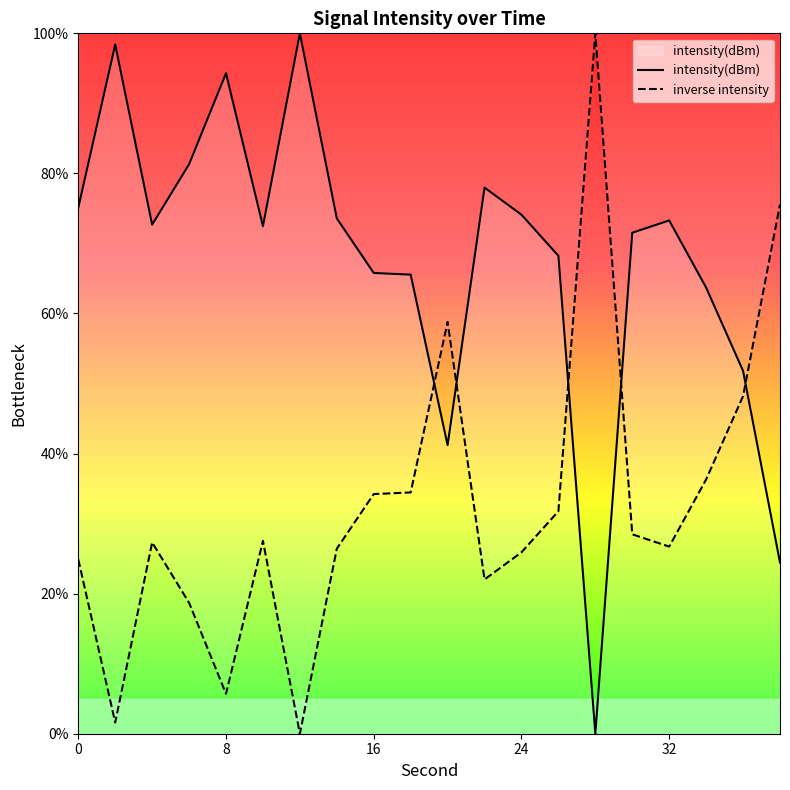

What is the value of the 9th point from the left?

65.8